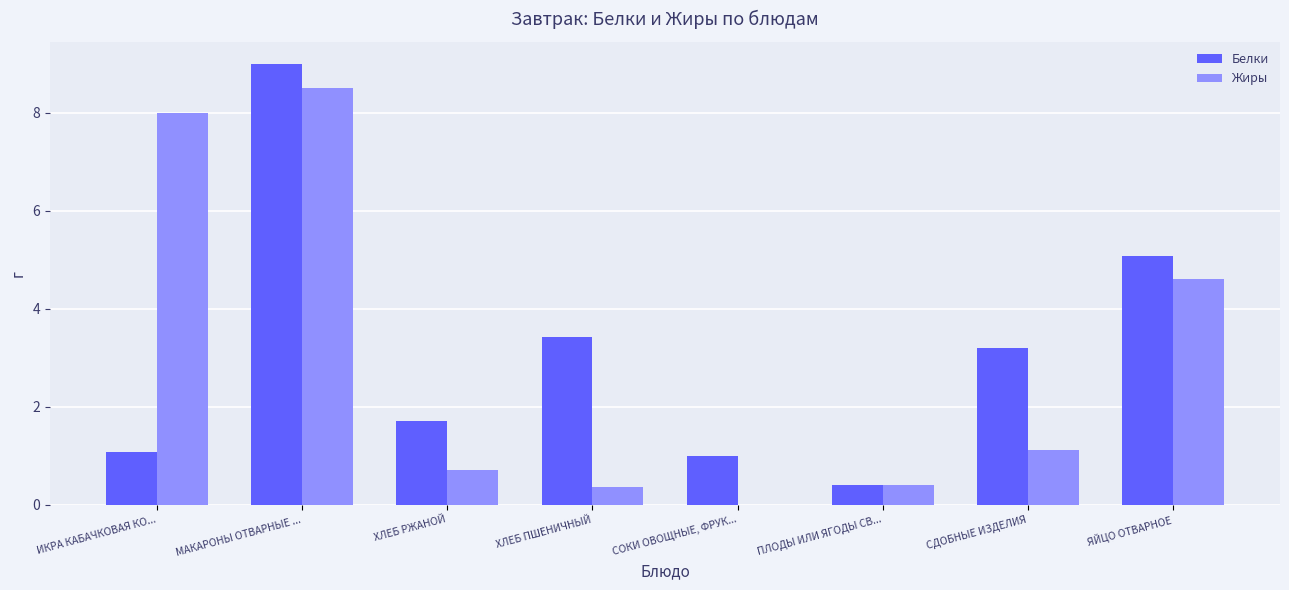

What is the total value across all series at ХЛЕБ РЖАНОЙ?

2.4